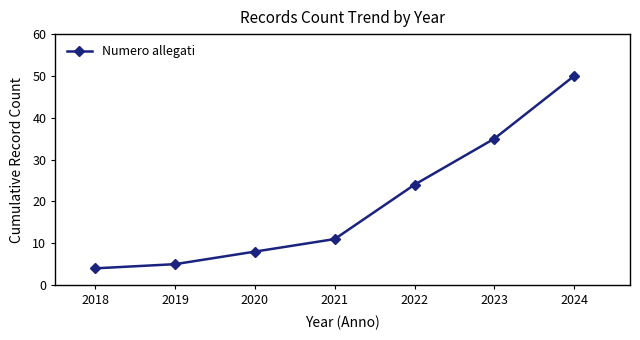

Which category has the lowest value across all series?

2018